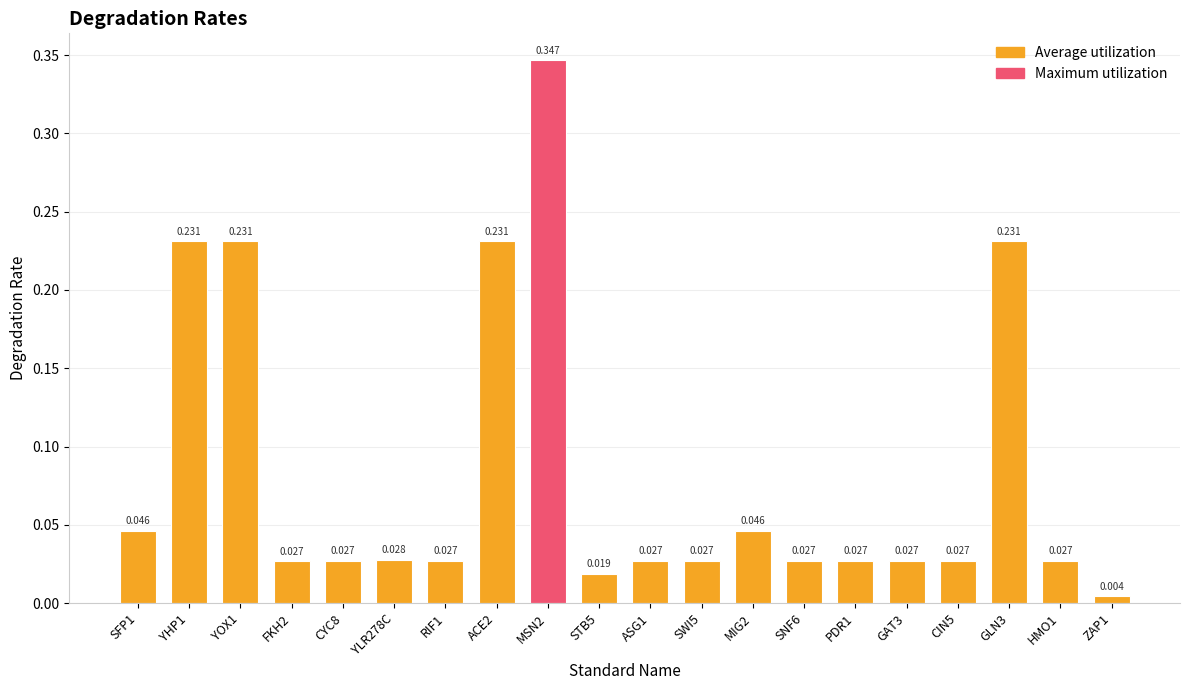

How many bars are there in total?

20